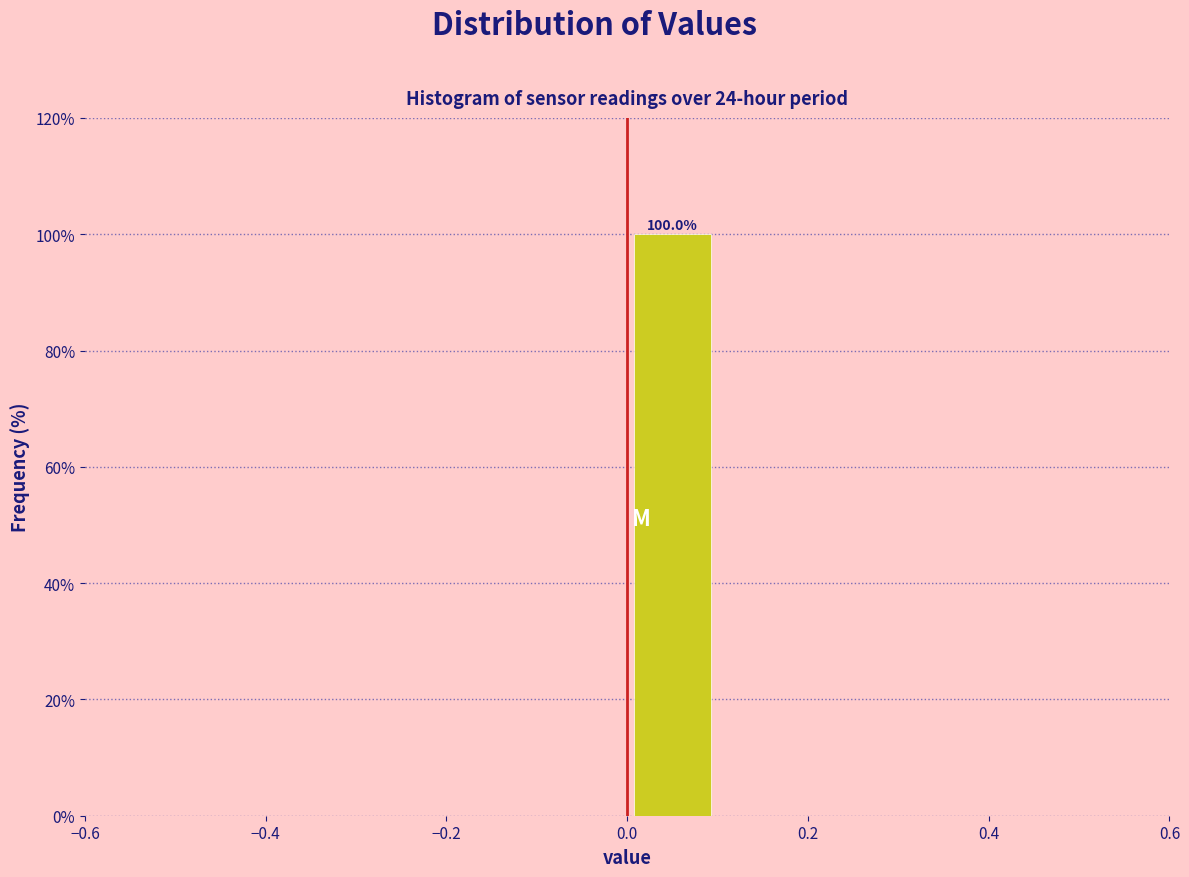

Over which range of the x-axis is the bar tallest?

0.0 to 0.1